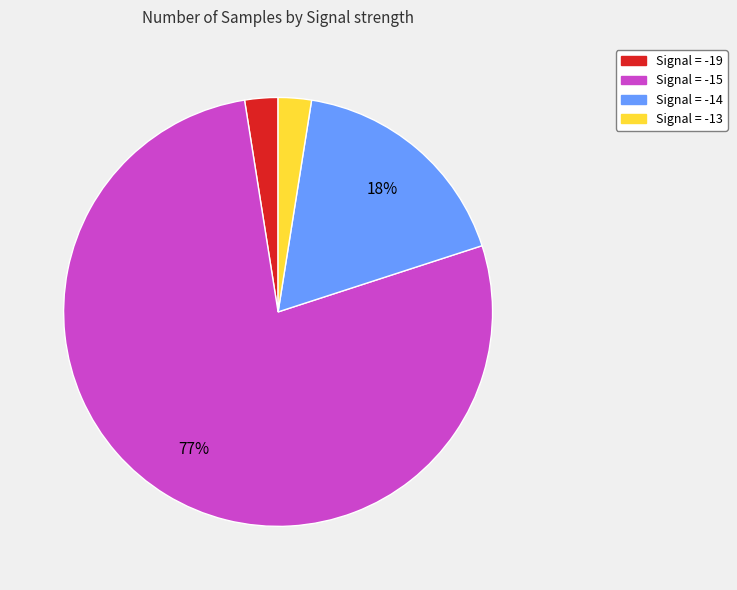

Is there a majority slice in this chart?

Yes